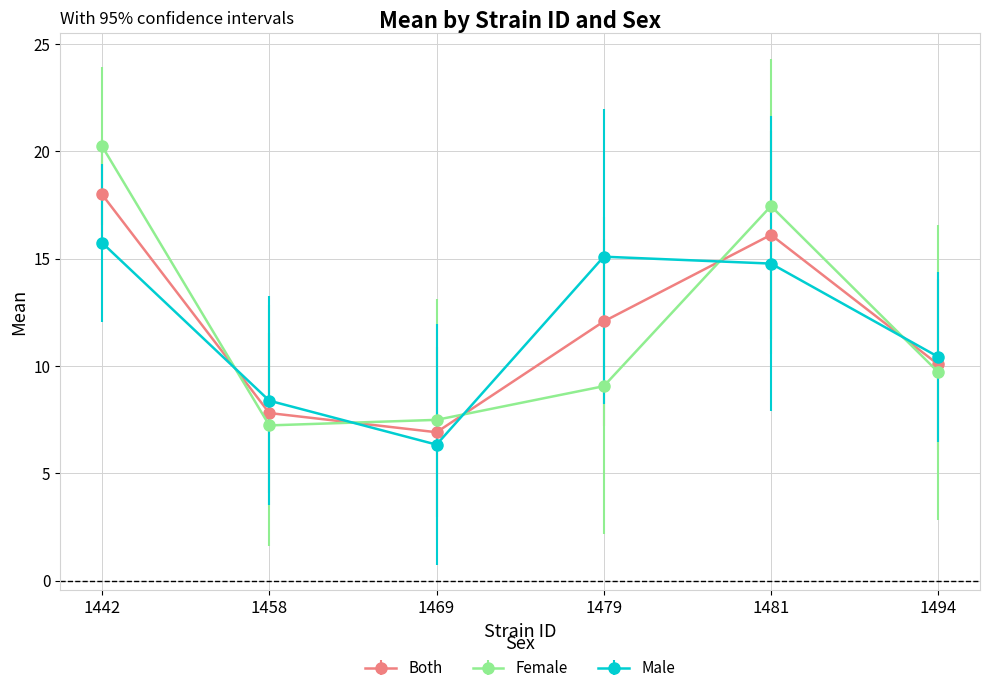

Which label corresponds to the smallest value in the chart?

1469